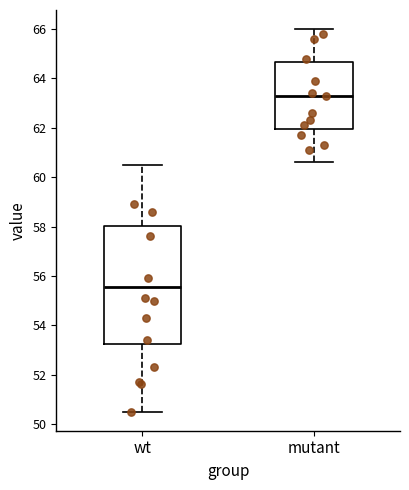

Reading left to right, read every box against the y-axis: the position of its median line, the range the box covers, and the ends of its whiskers. The values are not printed on the chart, so give them approximately, as read against the axis.

wt: median 55.6, box 53.2 to 58.0, whiskers 50.6 to 60.6
mutant: median 63.4, box 62.0 to 64.6, whiskers 60.6 to 66.0